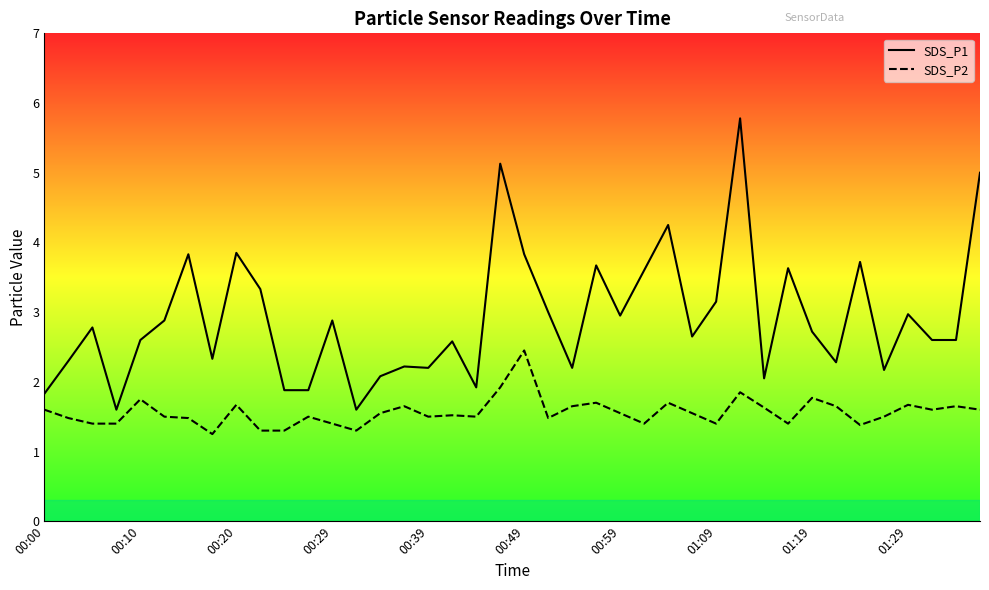

Reading left to right, transcribe all the data shown in this chart.

SDS_P1: 1.8	2.3	2.8	1.6	2.6	2.9	3.8	2.3	3.9	3.3	1.9	1.9	2.9	1.6	2.1	2.2	2.2	2.6	1.9	5.1	3.8	3.0	2.2	3.7	3.0	3.6	4.2	2.6	3.1	5.8	2.0	3.6	2.7	2.3	3.7	2.2	3.0	2.6	2.6	5.0
SDS_P2: 1.6	1.5	1.4	1.4	1.8	1.5	1.5	1.2	1.7	1.3	1.3	1.5	1.4	1.3	1.6	1.6	1.5	1.5	1.5	1.9	2.5	1.5	1.6	1.7	1.6	1.4	1.7	1.6	1.4	1.9	1.6	1.4	1.8	1.6	1.4	1.5	1.7	1.6	1.6	1.6